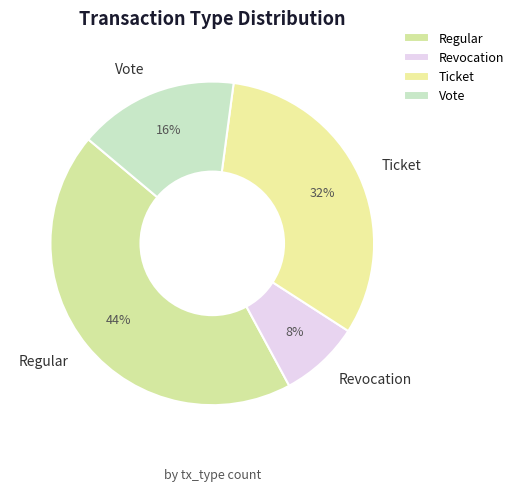

True or false: Revocation accounts for 8% of the total.

True